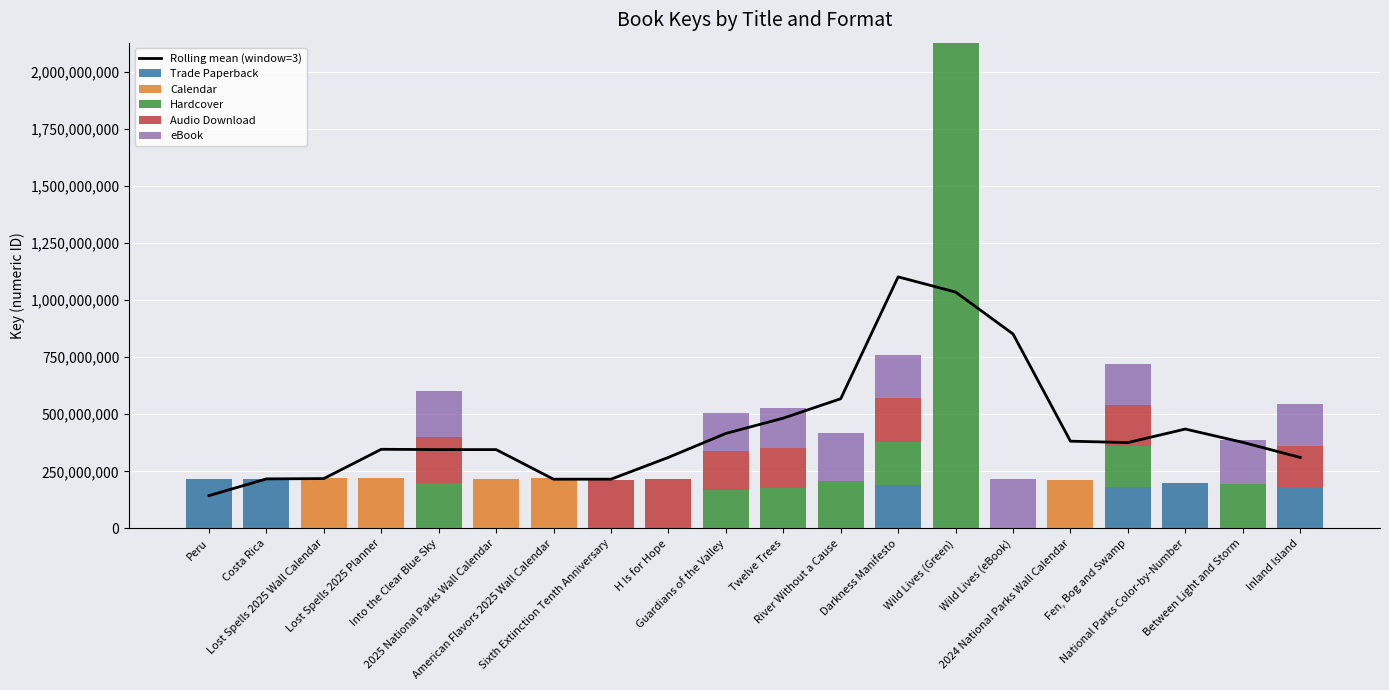

What are all the series names shown in the legend?

Rolling mean (window=3), Trade Paperback, Calendar, Hardcover, Audio Download, eBook